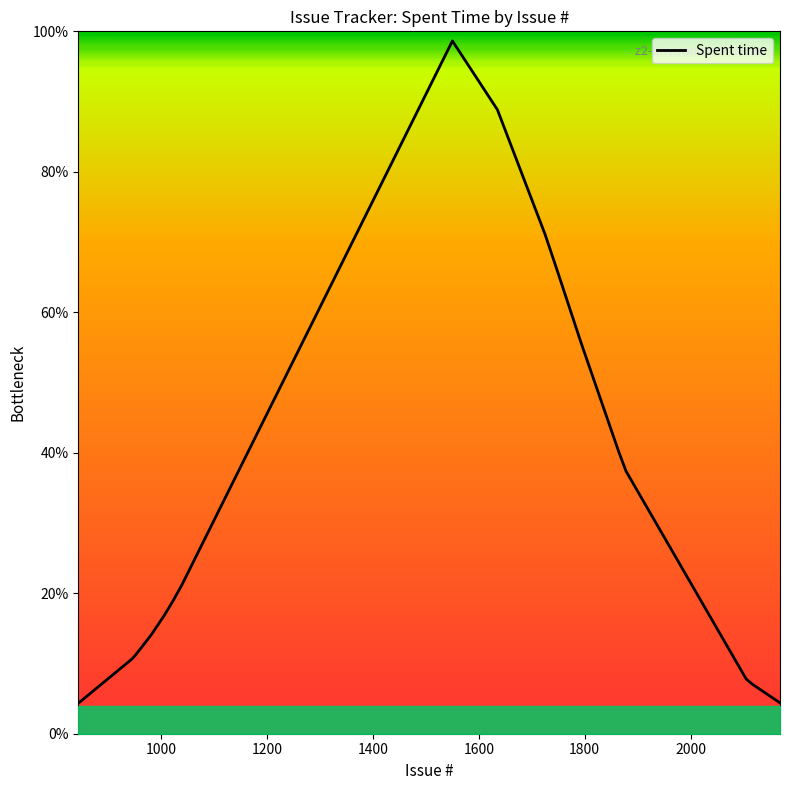

What is the maximum value shown in the chart?

98.6